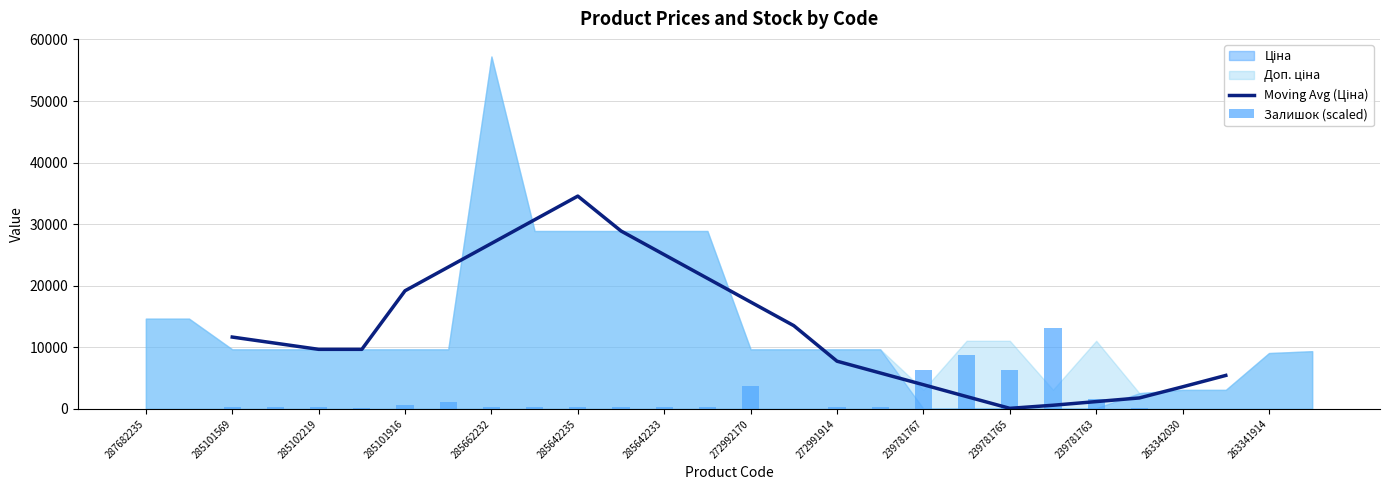

Is it true that Ціна equals 42974.4 at 285642234?

False